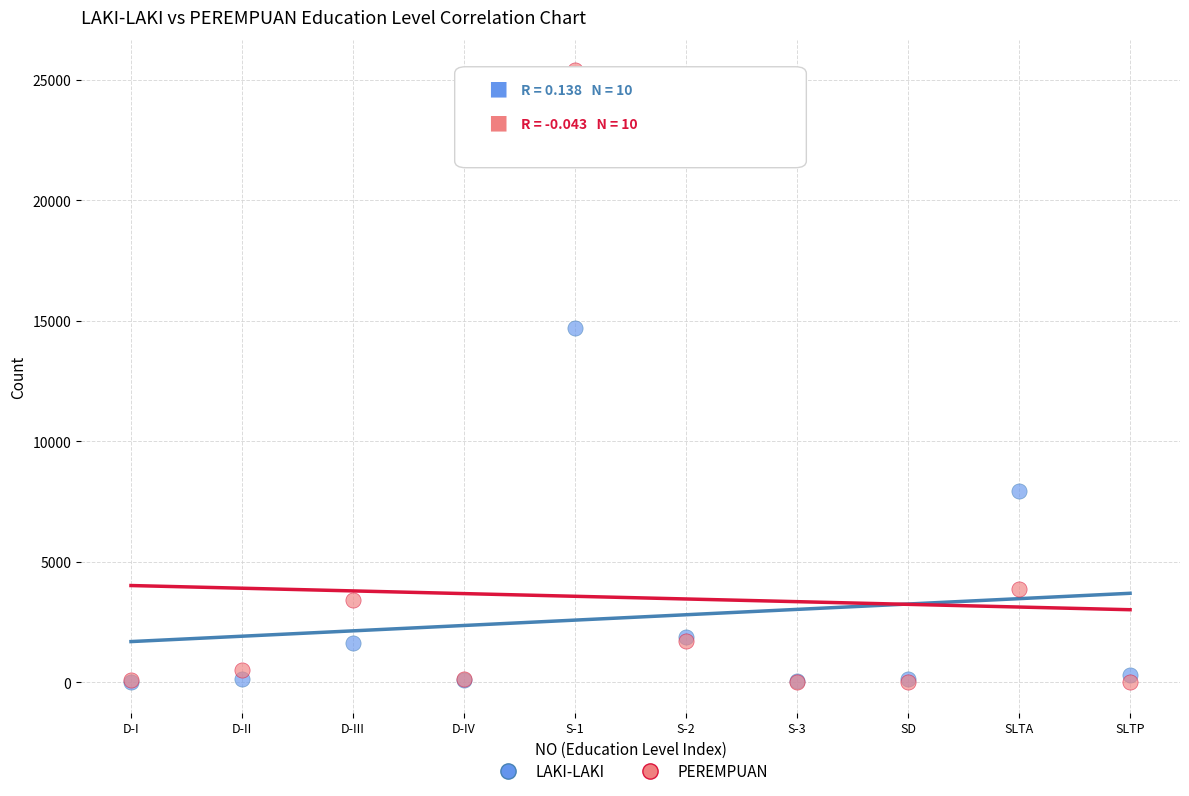

In the PEREMPUAN series, what Y value is closest to 12694?

3855